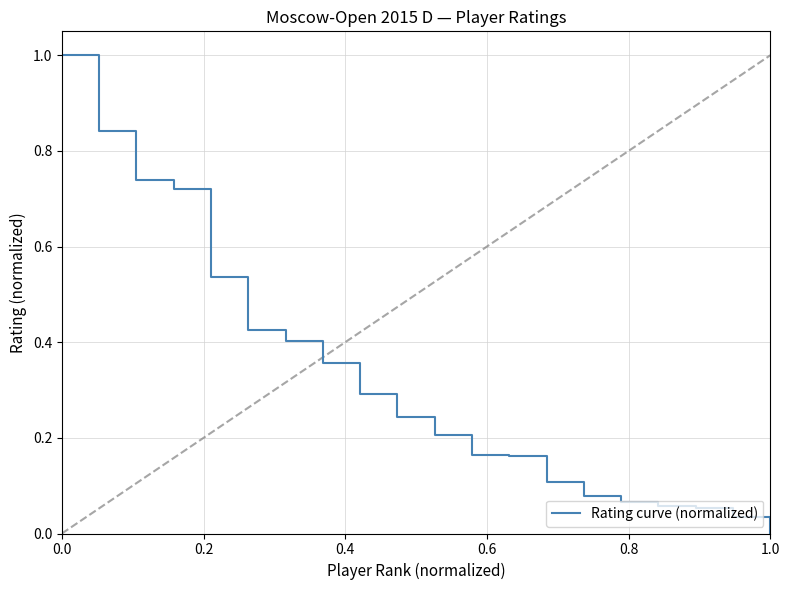

How many lines are shown in the chart?

1